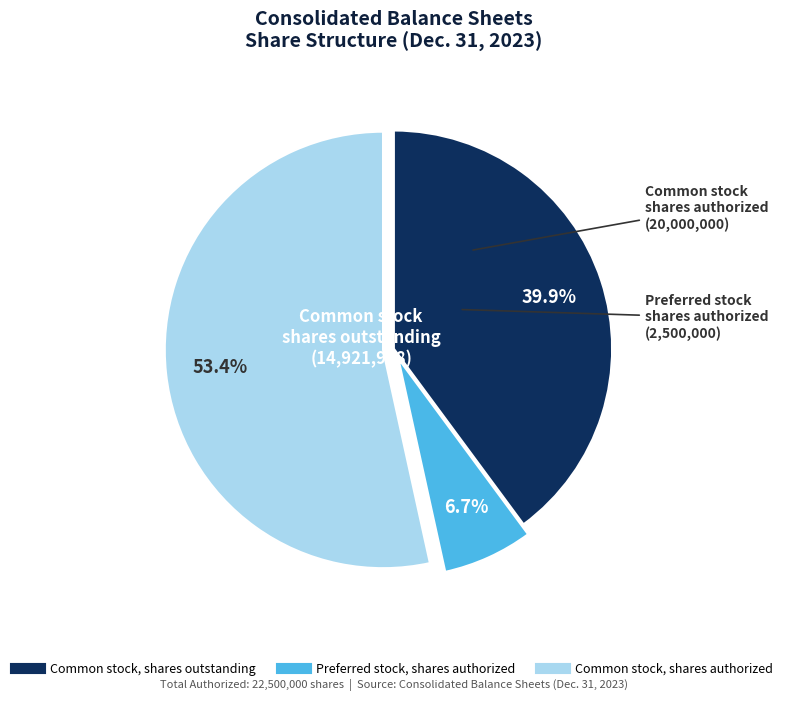

To the nearest percent, what portion does Common stock, shares outstanding represent?

40%